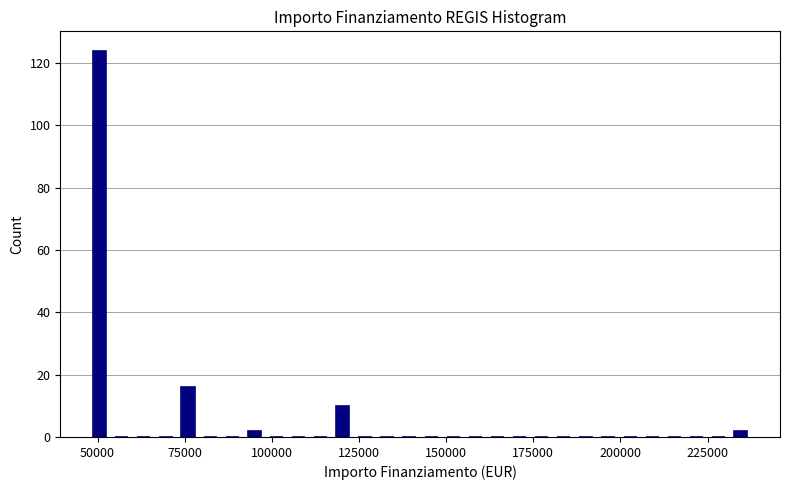

Around what value on the x-axis is the tallest bar? Give the approximate position of its centre, as read against the axis.

50000